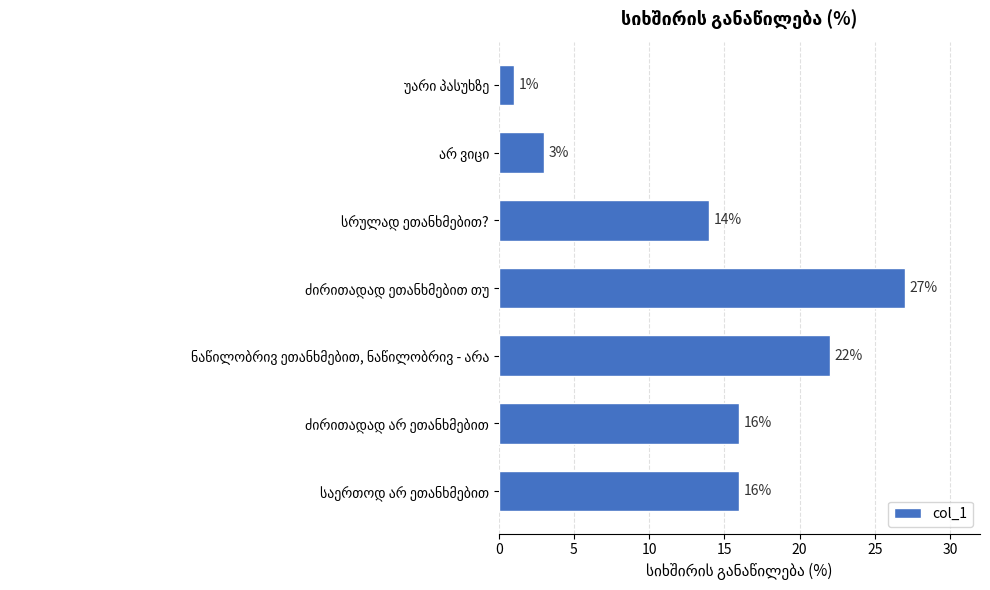

What is the difference between the maximum and minimum values?

26